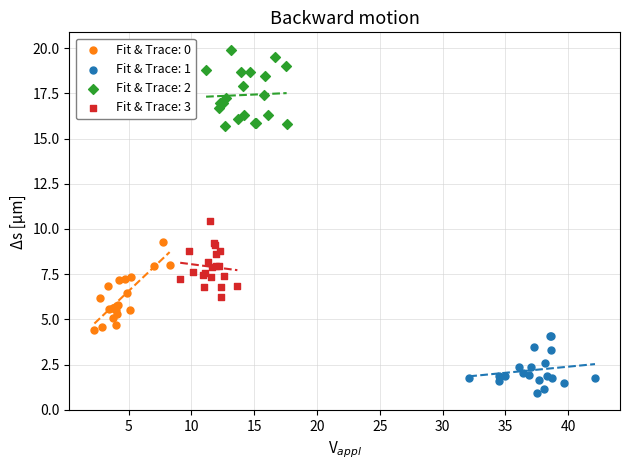

Which series contains the highest Y value?

Fit & Trace: 2